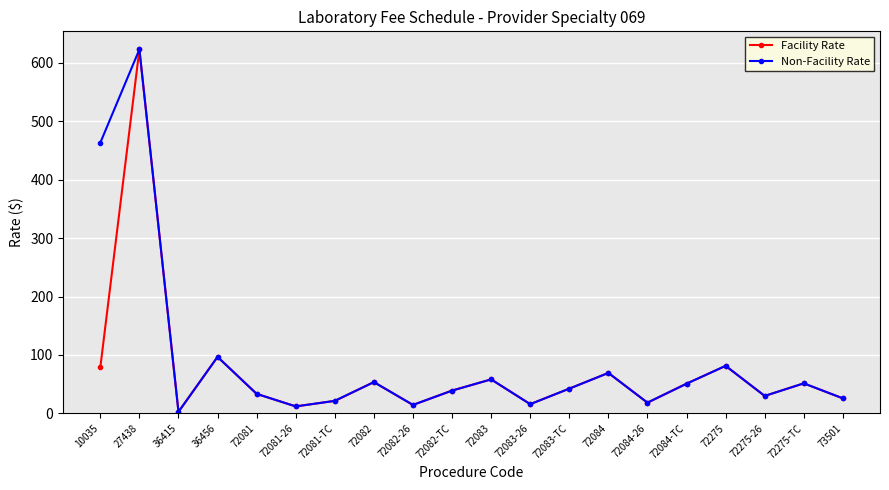

The Facility Rate series shows 25.8 at 73501. True or false?

True